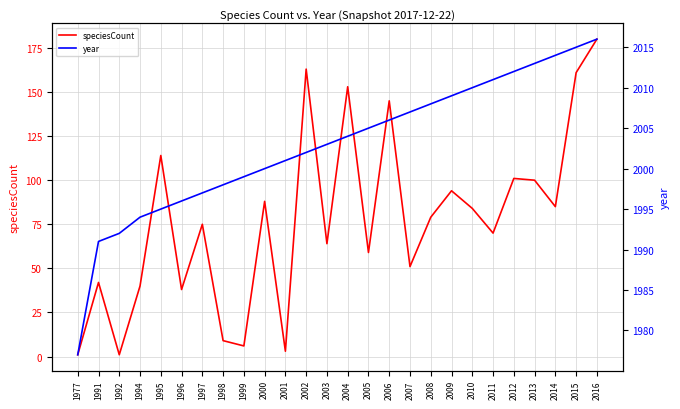

At which category does speciesCount reach its first local valley?

1992